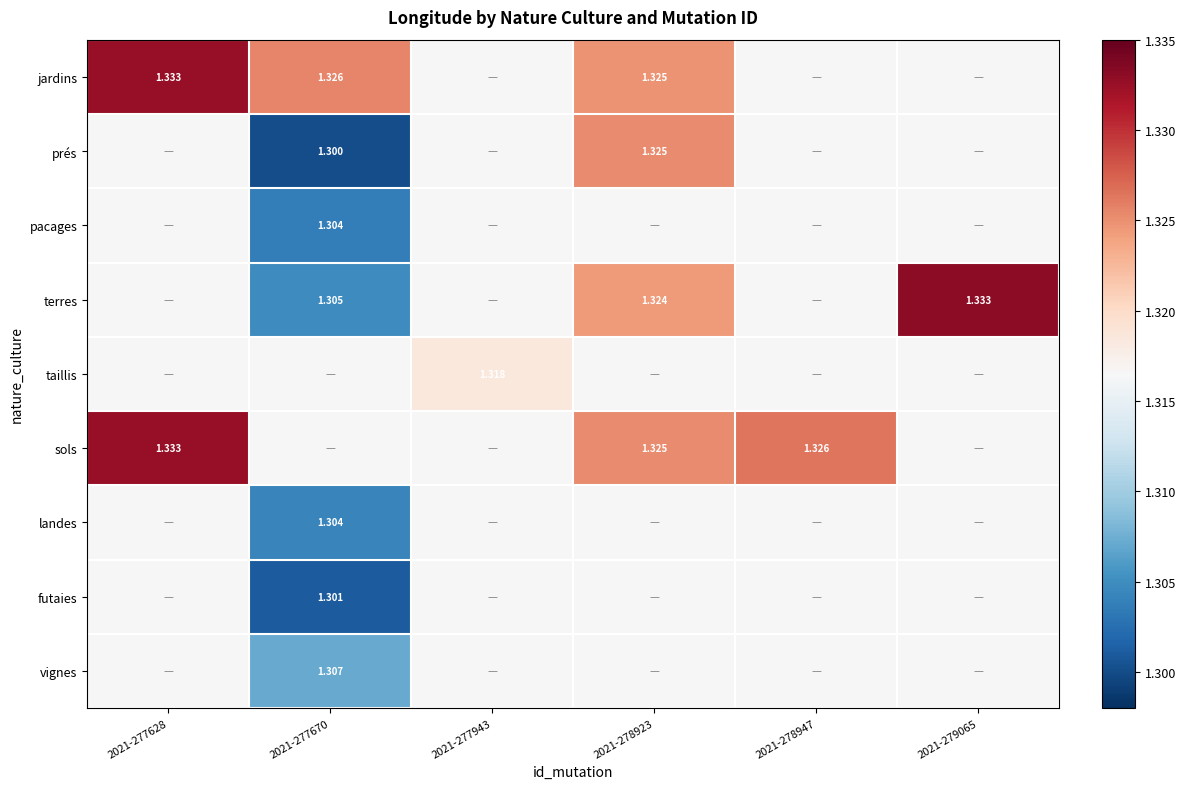

Is the value of futaies at 2021-277670 greater than the value of terres at 2021-278923?

No